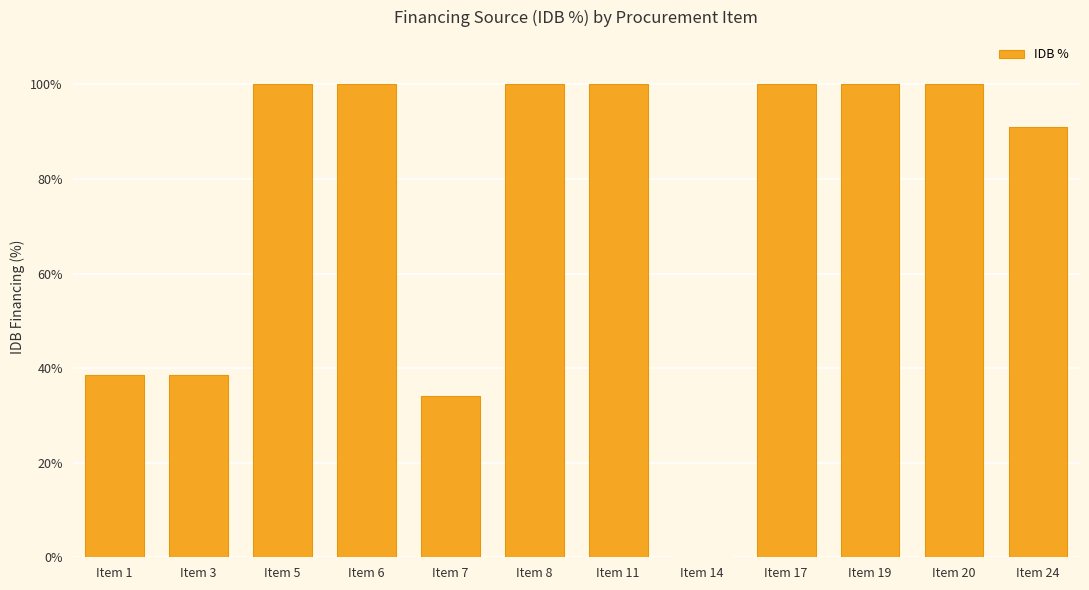

What is the approximate value at Item 8?

100.0